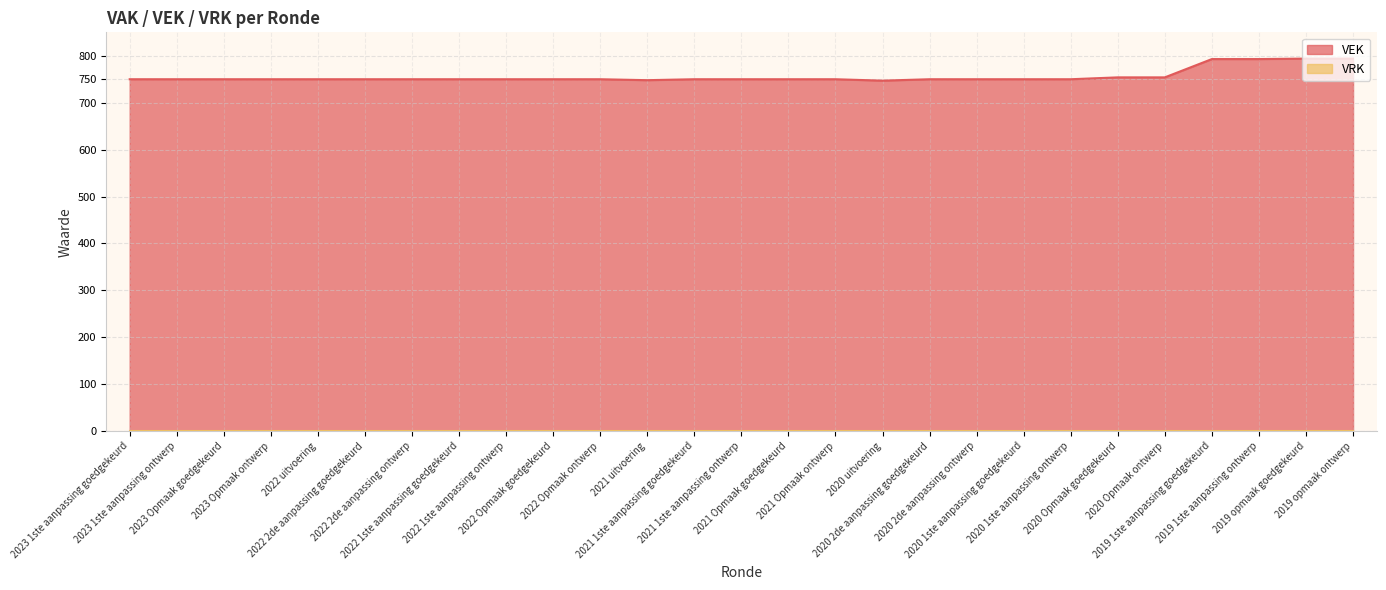

Does the chart have visible grid lines?

Yes